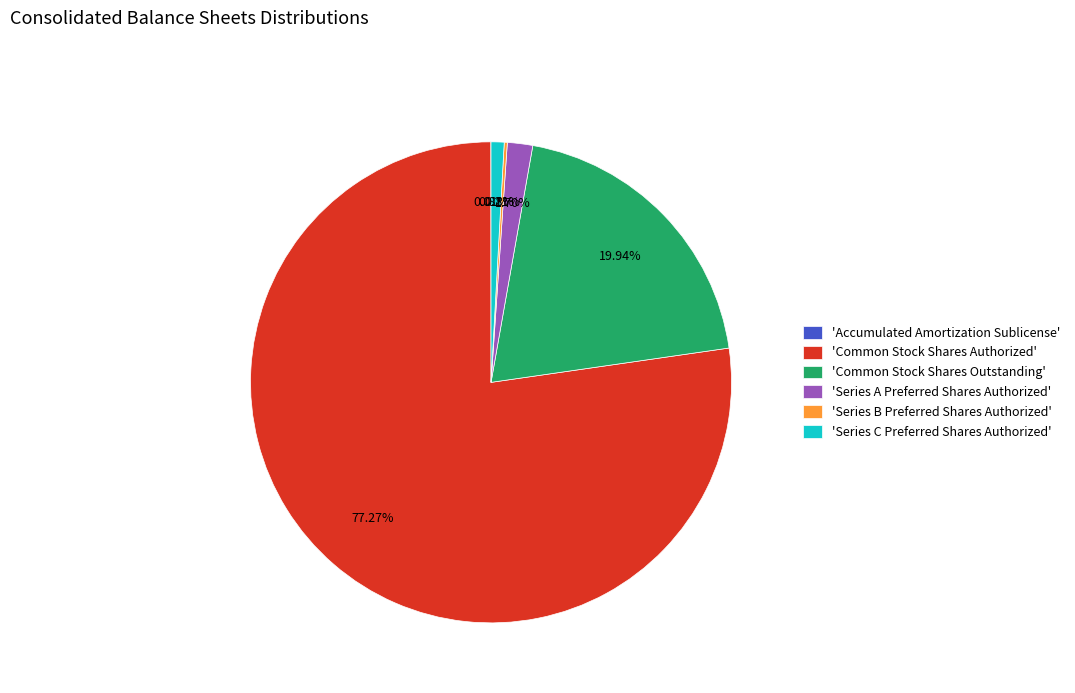

Which slice represents more than half of the pie?

'Common Stock Shares Authorized'